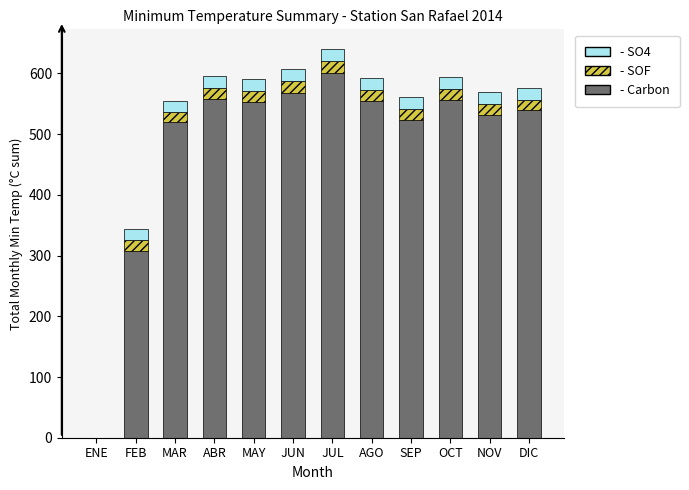

What is the total value across all series at MAY?

591.2